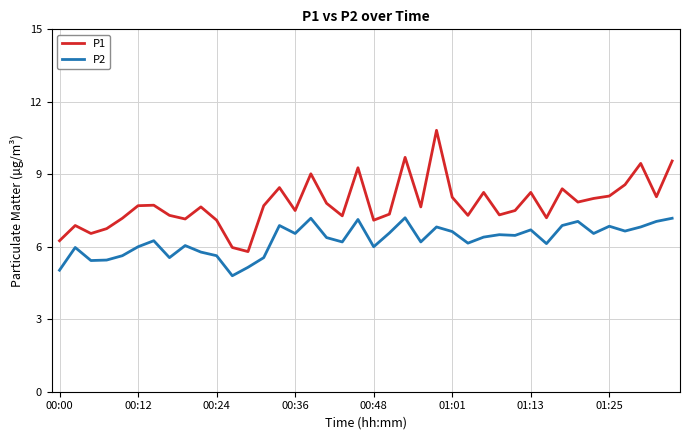

Which series has the largest total across all categories?

P1